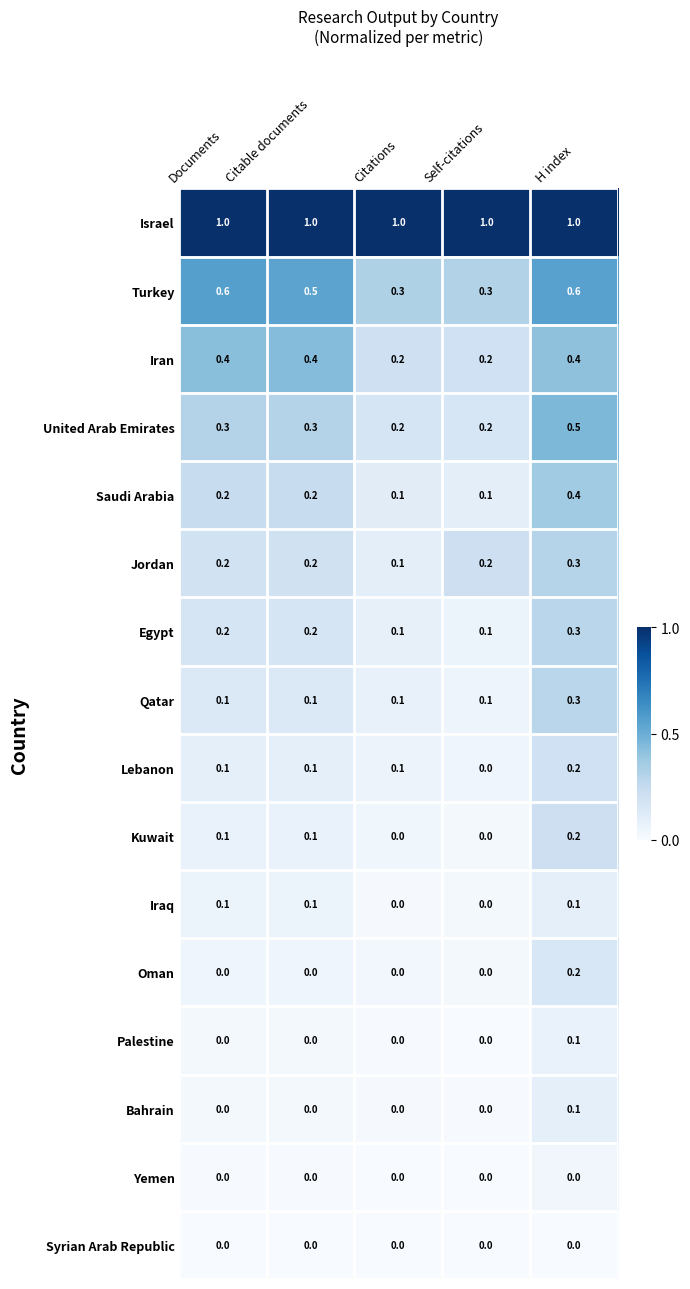

What is the total value across all series at Citations?

2.2